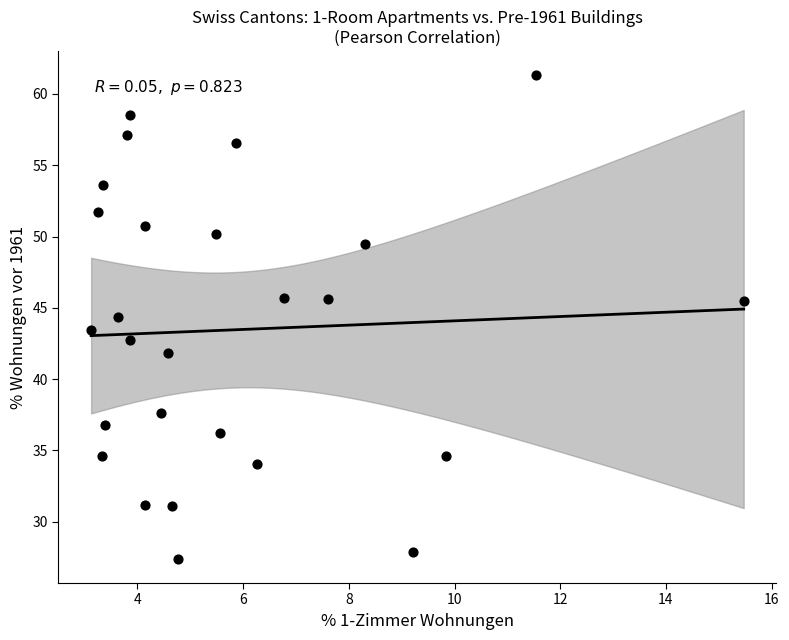

What is the range of Y values (max minus min)?

33.9